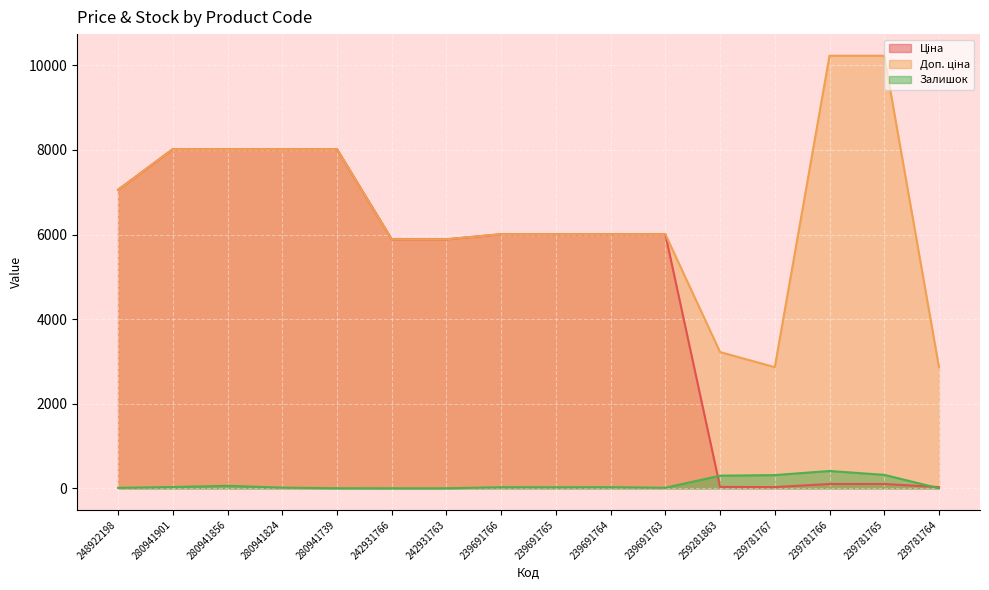

Rank the series by their maximum value, from lowest to highest.

Залишок, Ціна, Доп. ціна